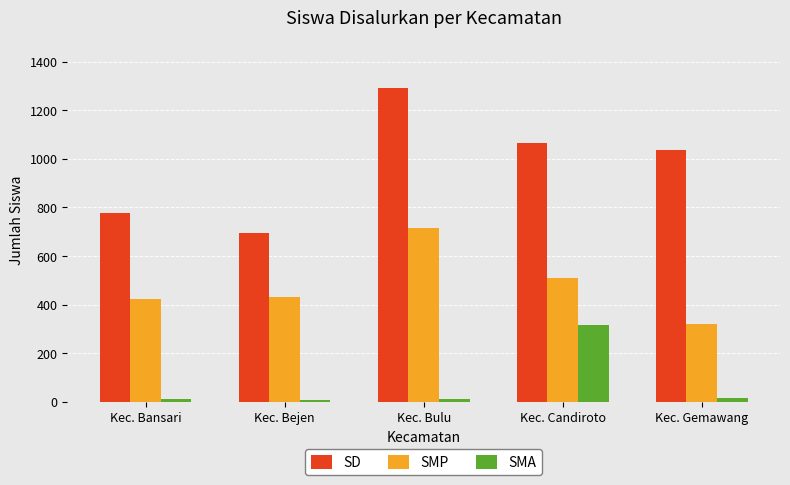

What is the greatest value displayed?

1292